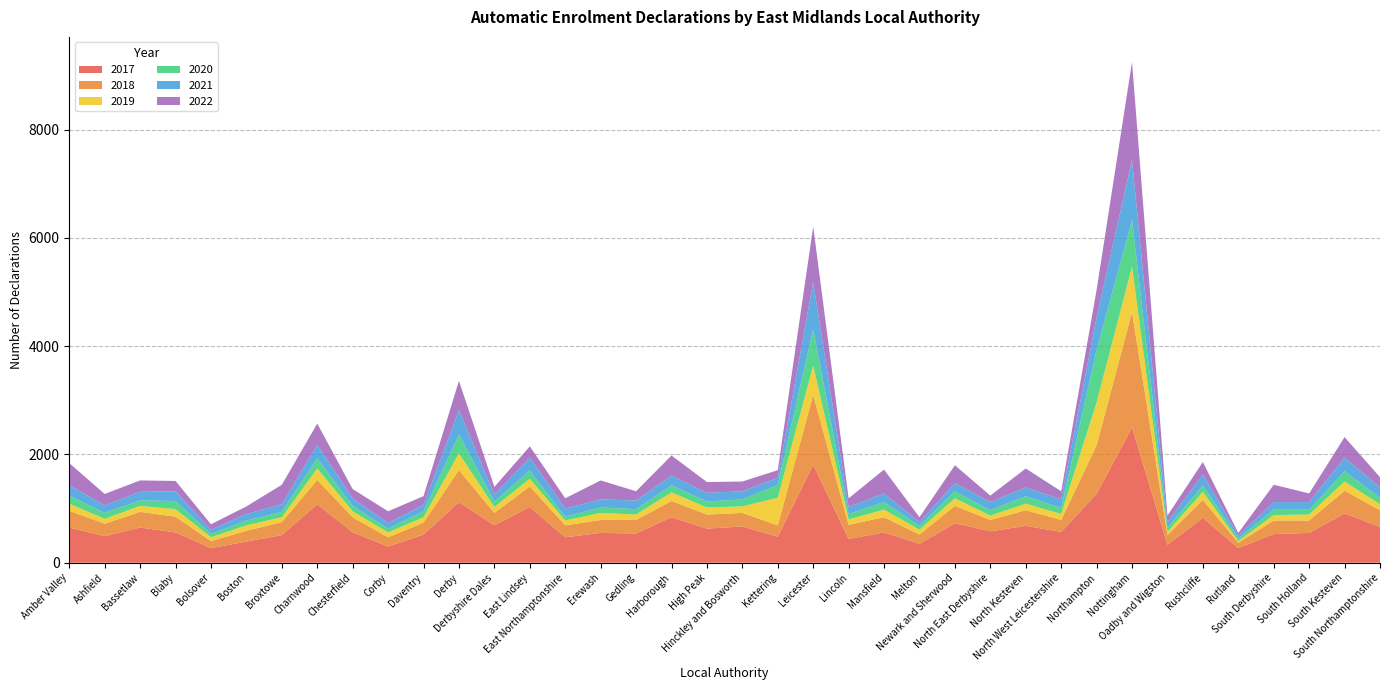

Reading left to right, transcribe all the data shown in this chart.

2017: 650	490	650	560	270	390	510	1080	560	300	520	1120	690	1030	470	550	540	840	630	670	480	1810	440	560	350	730	580	680	570	1270	2500	330	830	270	530	550	910	660
2018: 310	230	290	290	130	200	240	450	280	170	220	590	230	380	220	240	250	300	260	250	210	1290	260	280	170	320	210	290	220	900	2130	180	330	100	250	230	420	310
2019: 130	90	110	140	70	100	90	210	110	90	100	310	110	140	90	130	100	160	130	120	510	540	100	140	90	140	80	120	110	790	840	60	150	30	100	110	170	110
2020: 150	110	100	150	60	90	100	190	100	70	110	350	100	150	70	100	100	130	110	130	240	670	100	140	70	130	100	140	110	970	860	80	120	50	100	90	190	120
2021: 190	140	160	180	80	120	140	250	140	100	120	450	130	240	150	150	160	180	160	150	130	870	130	160	70	150	150	160	160	600	1110	100	200	50	140	140	250	190
2022: 410	210	210	190	100	140	360	390	170	220	160	540	140	210	190	350	170	370	200	180	140	1030	160	440	90	330	120	350	150	510	1810	120	230	50	320	160	380	190